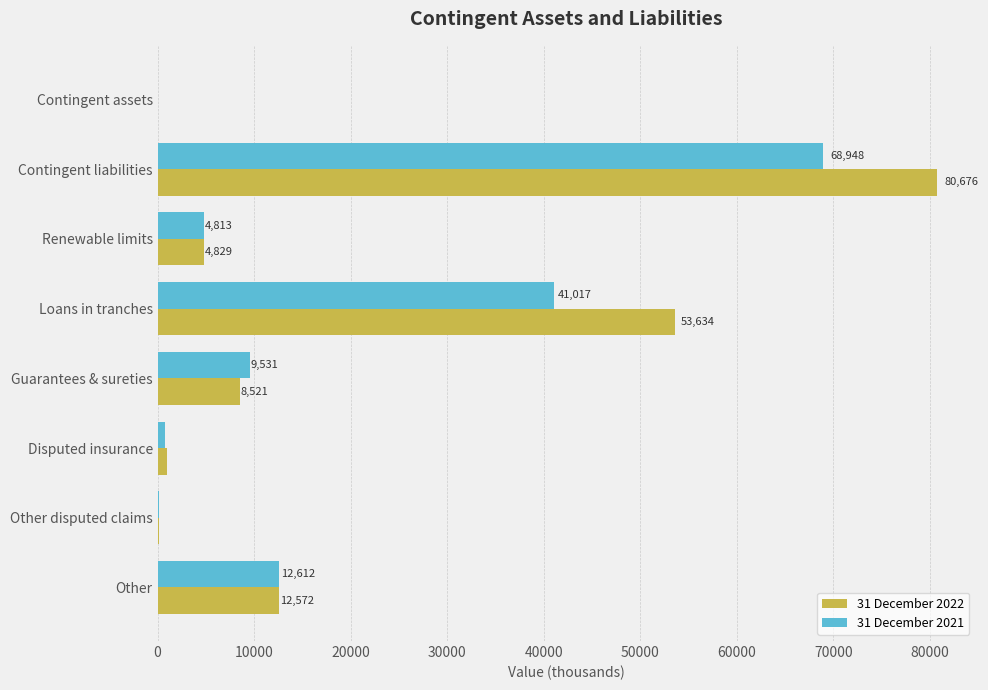

At which label is 31 December 2021 closest to 34477?

Loans in tranches